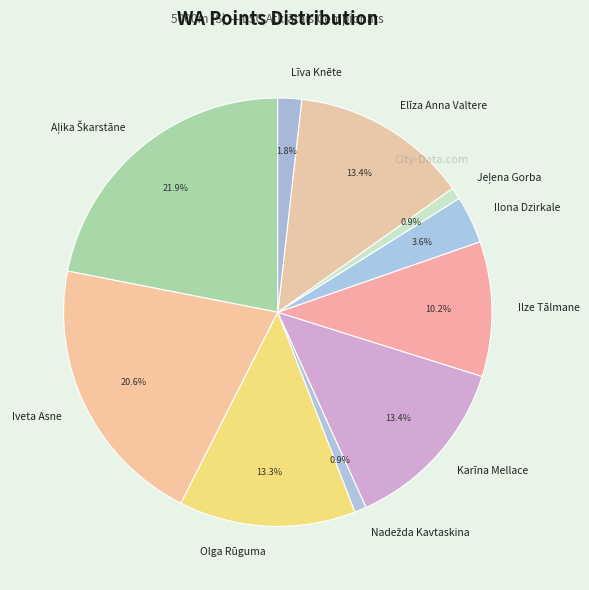

What portion of the pie excludes Līva Knēte?

98.2%